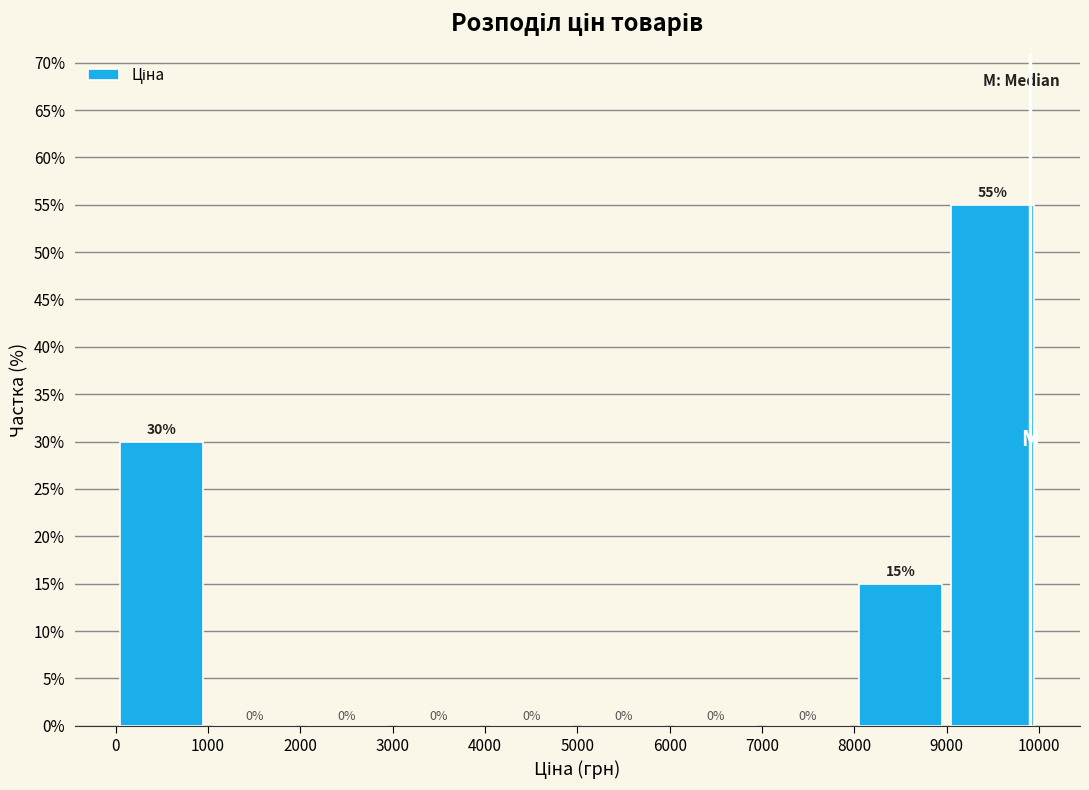

Over which range of the x-axis is the bar tallest?

9000 to 10000